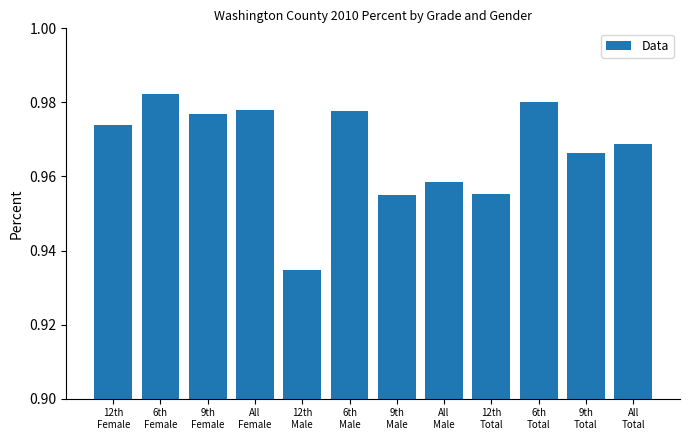

How many values are between 0 and 1?

12